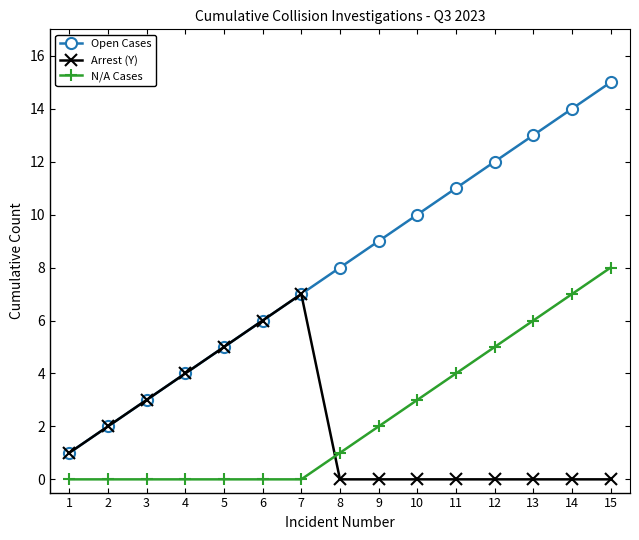

At which category is the sum across all series the highest?

15